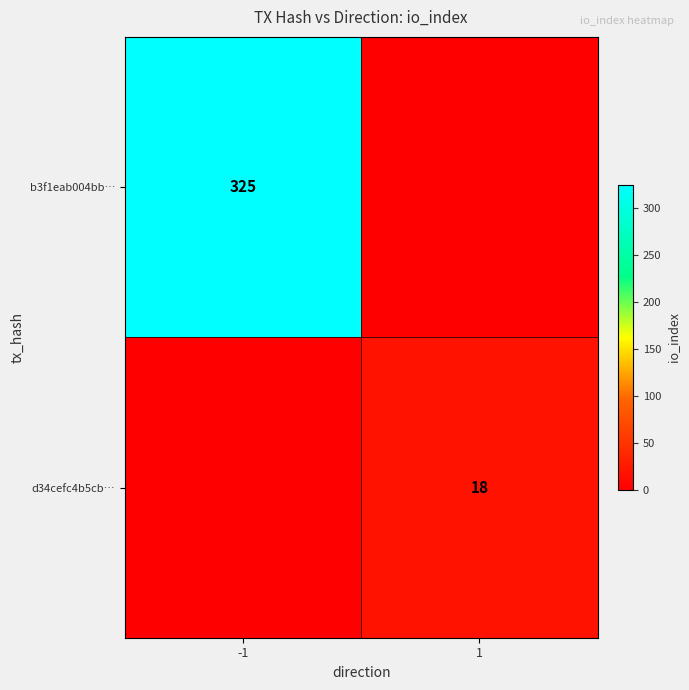

Is the value of b3f1eab004bb… at -1 greater than the value of d34cefc4b5cb… at 1?

Yes